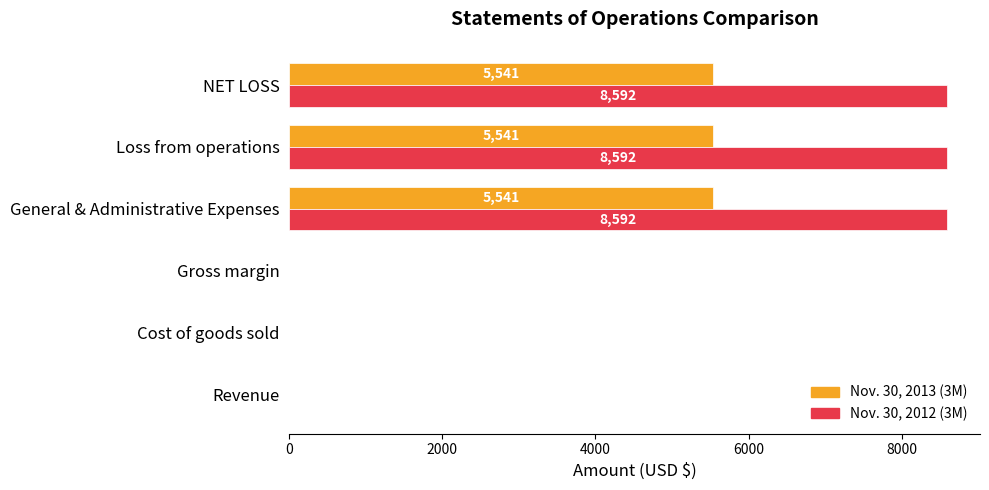

What is the maximum value for Nov. 30, 2012 (3M)?

8592